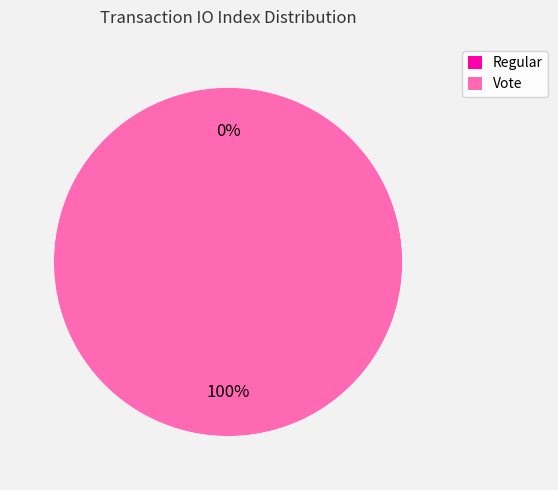

Combined, do Vote and Regular account for over 50%?

Yes